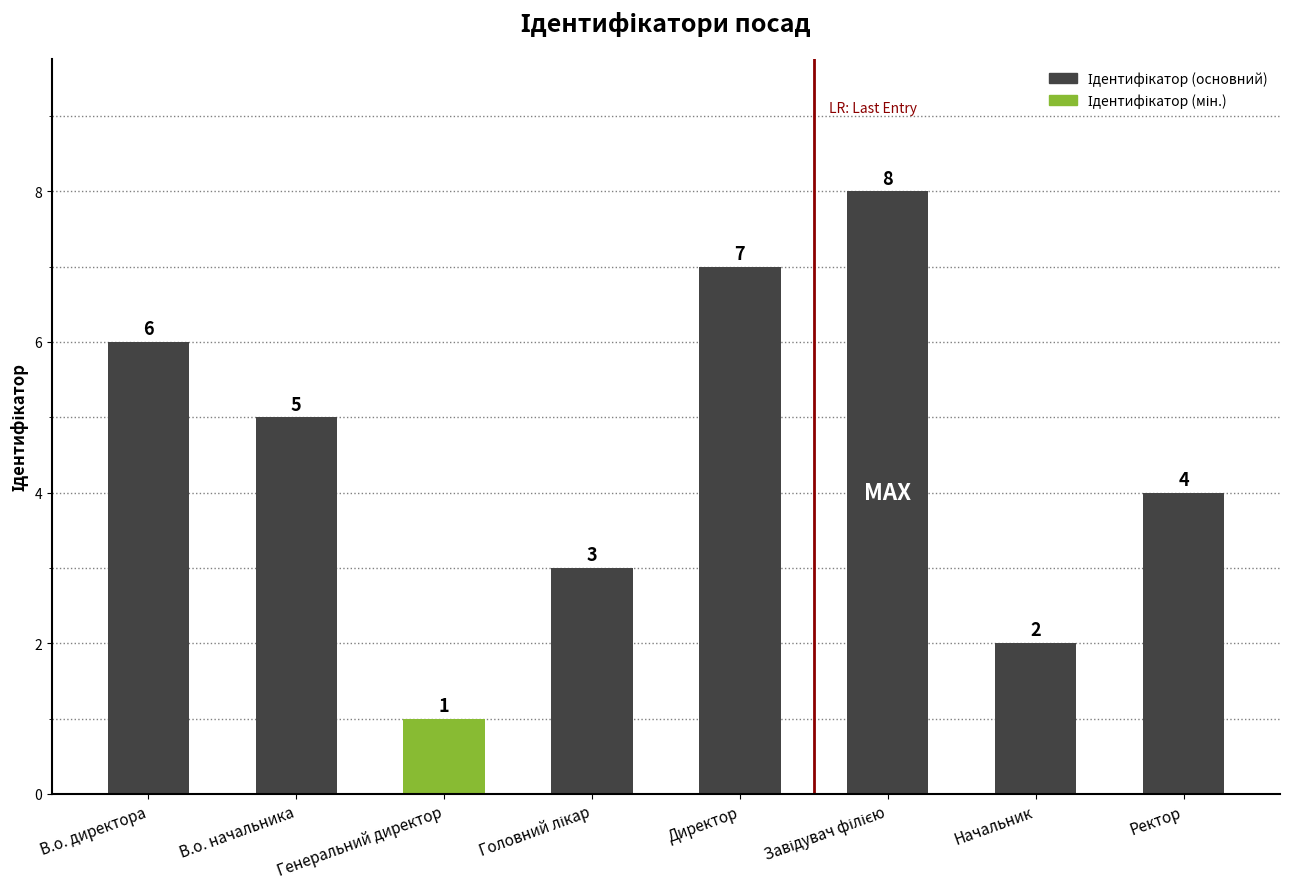

Read the value at Директор.

7